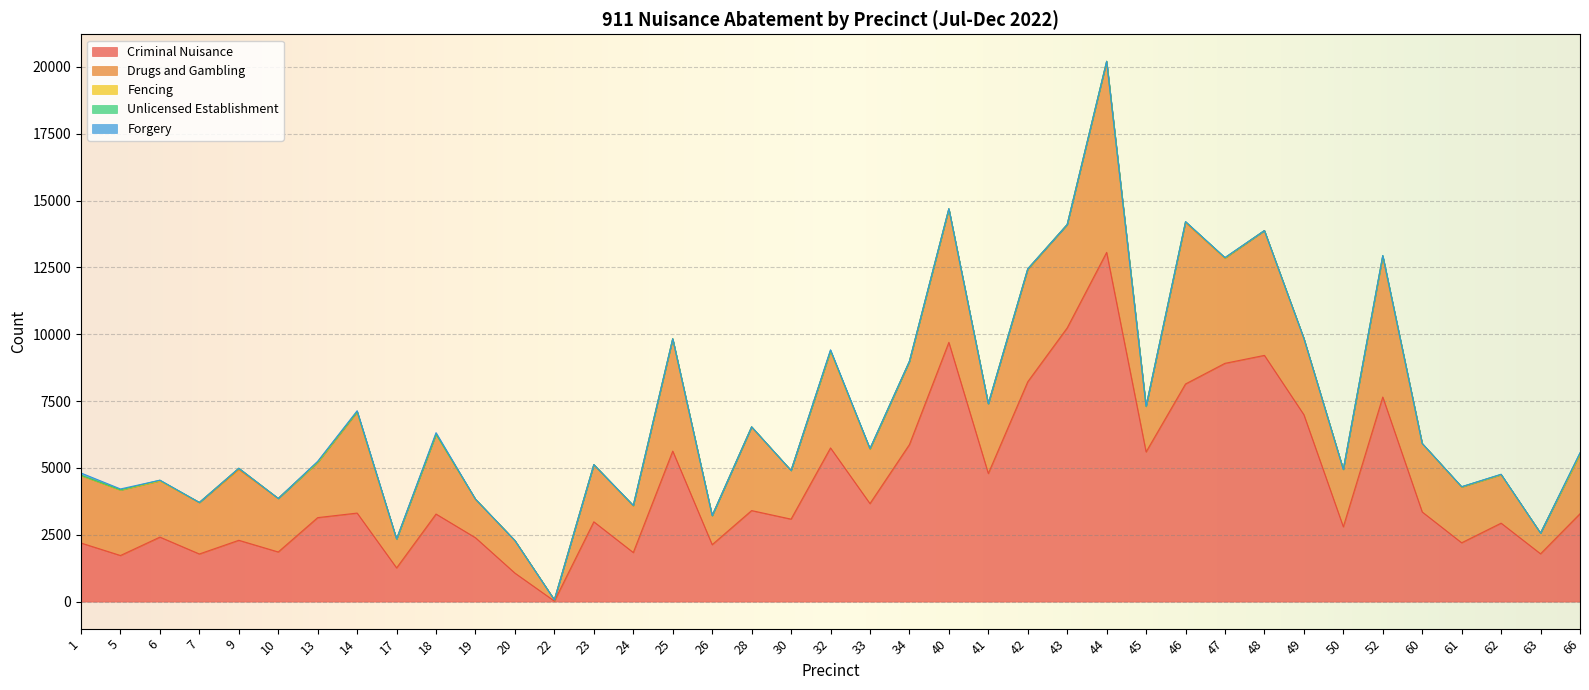

What are all the series names shown in the legend?

Criminal Nuisance, Drugs and Gambling, Fencing, Unlicensed Establishment, Forgery